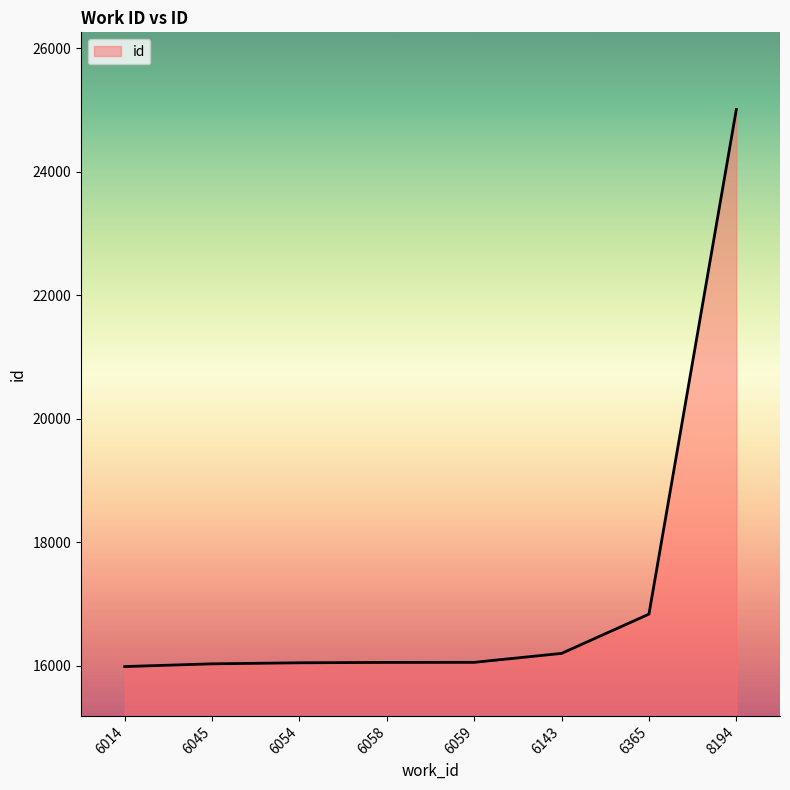

How many lines are shown in the chart?

1